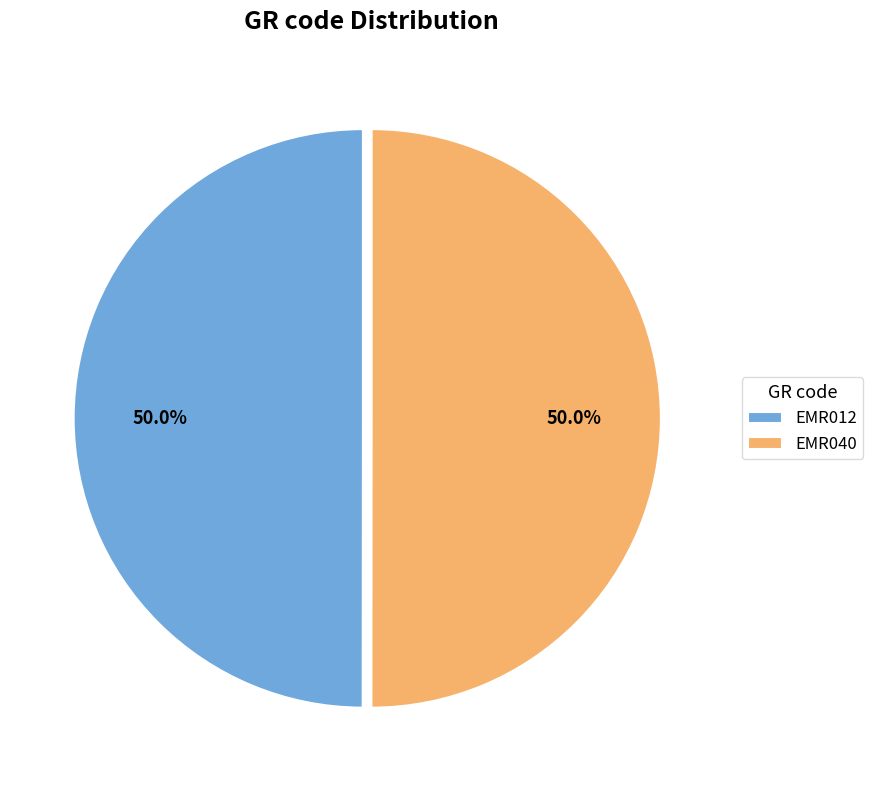

Approximately how many times larger is the value at EMR012 compared to EMR040?

1.0